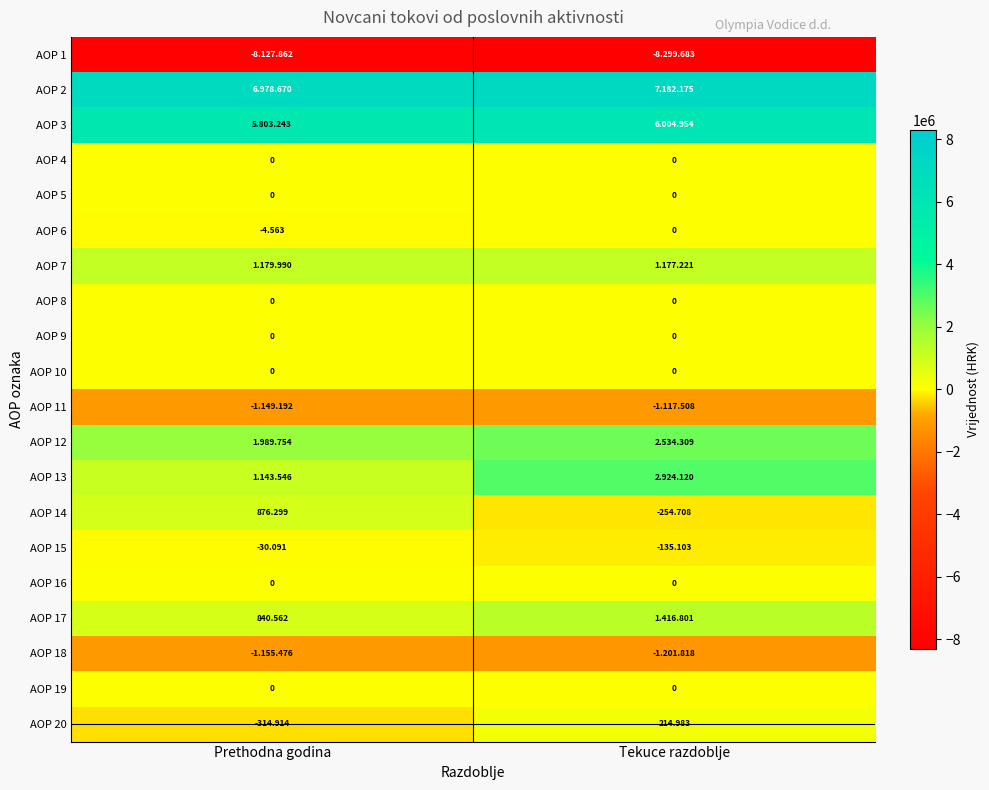

How many data points in AOP 20 are above 214?

1